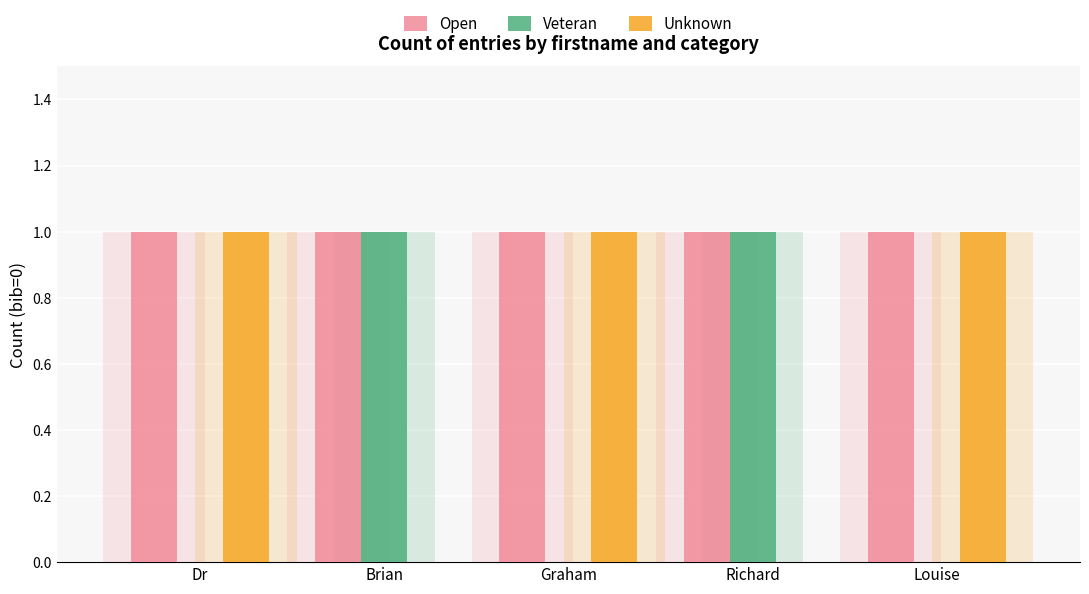

Is the value of Unknown at Dr greater than the value of Veteran at Richard?

No